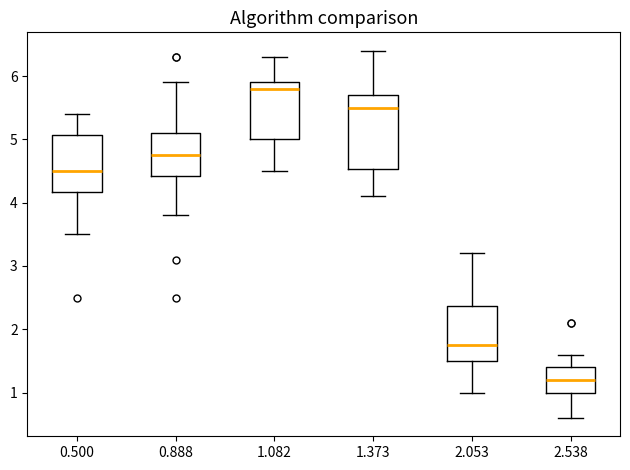

Which box's median line is the highest?

1.082